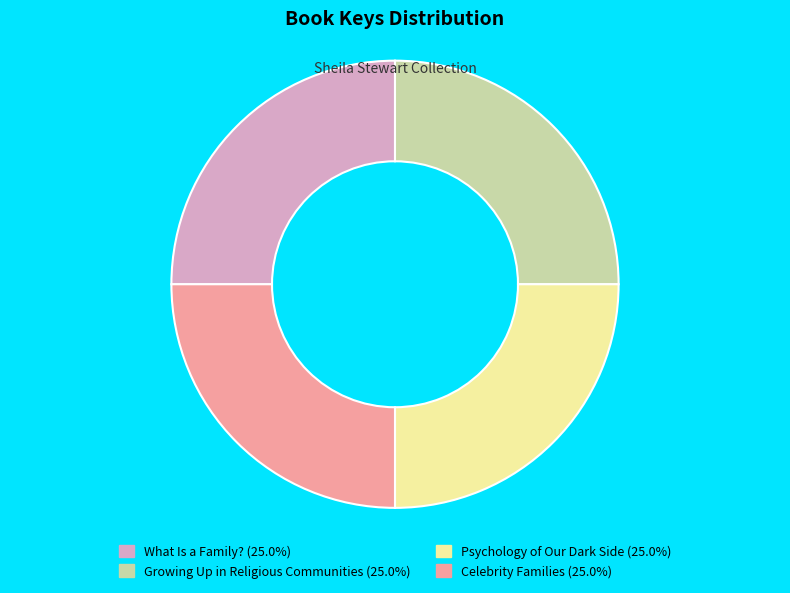

The Celebrity Families slice represents 20% of the pie. True or false?

False